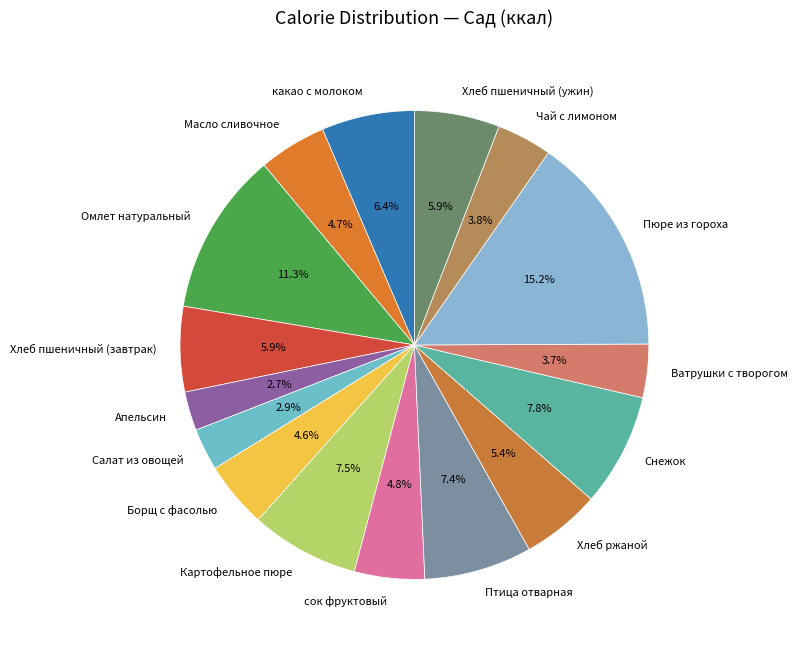

Does Омлет натуральный represent more than half of the total?

No